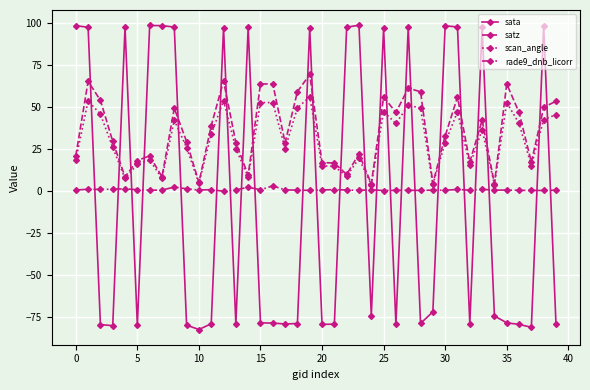

Which series has the largest range (max minus min)?

sata